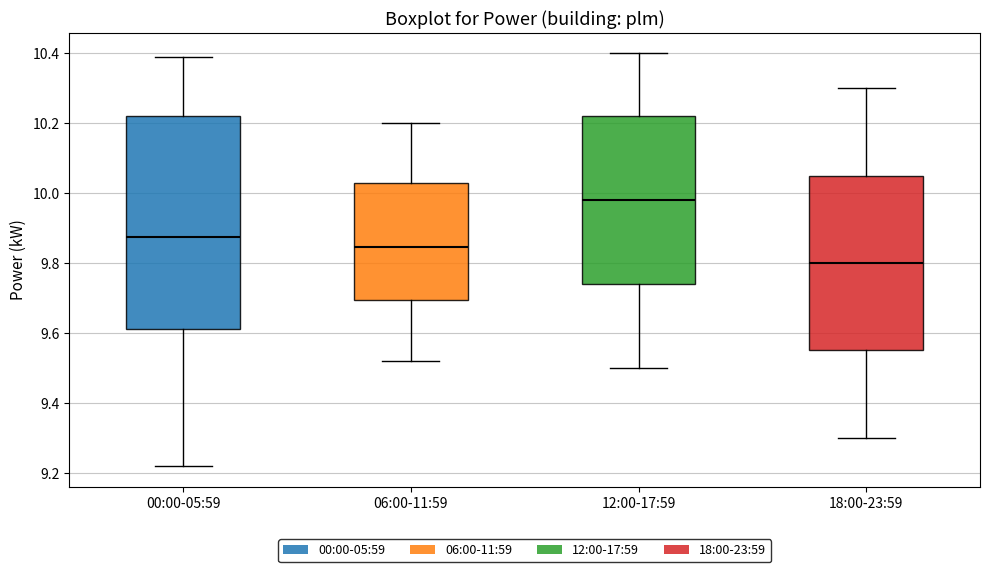

Where is the lower edge of the box for 12:00-17:59 on the y-axis? The values are not printed on the chart, so give them approximately, as read against the axis.

9.74